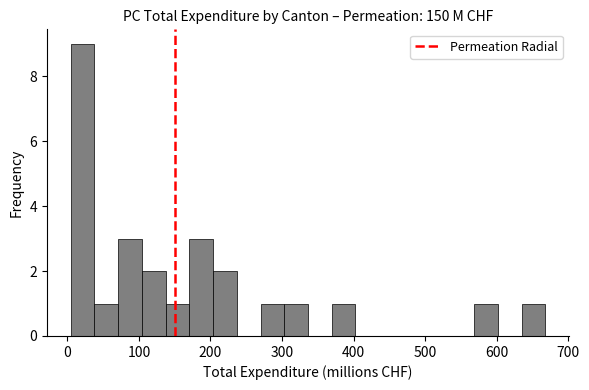

Around what value on the x-axis is the tallest bar? Give the approximate position of its centre, as read against the axis.

20